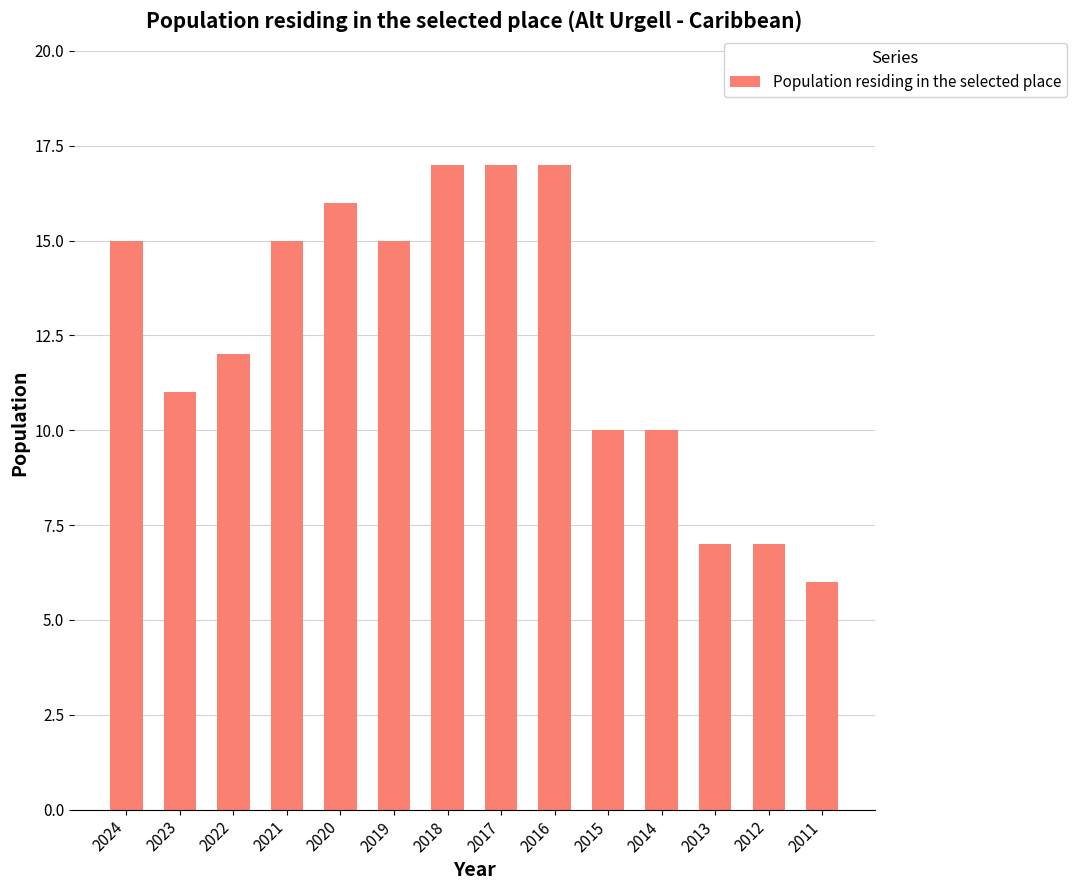

What is the value of the 1st bar from the left?

15